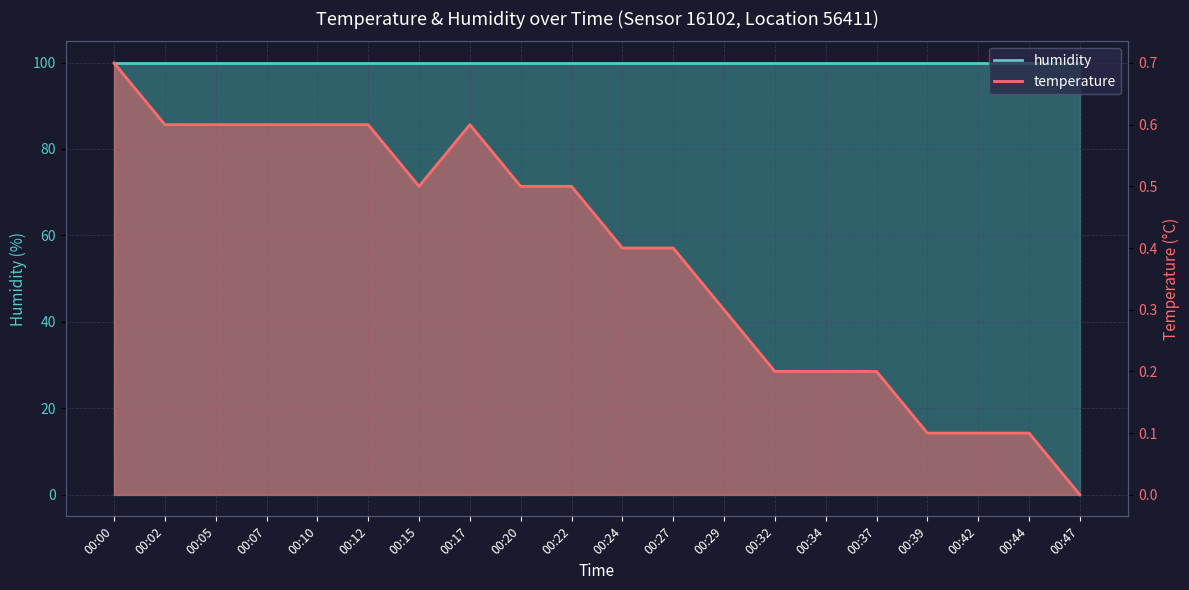

How many values exceed 0?

19